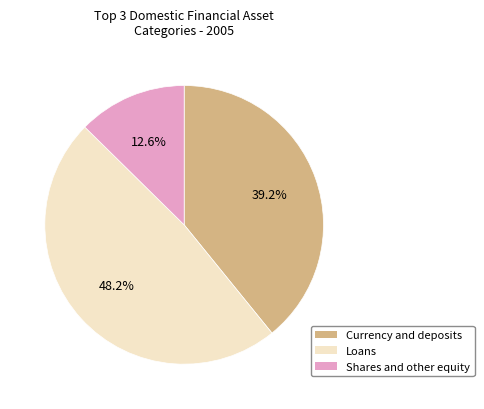

How many segments does this pie chart have?

3